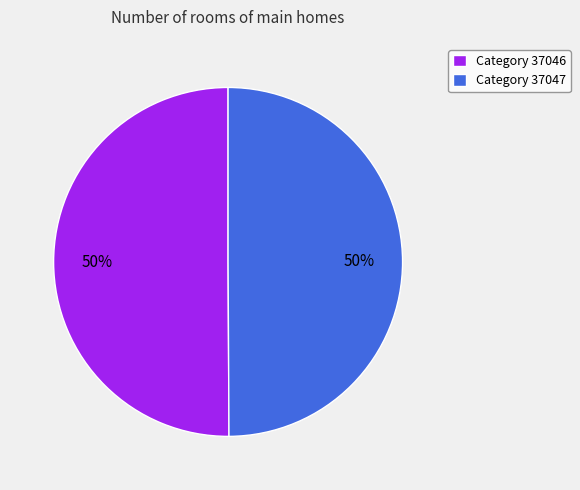

To the nearest percent, what is the combined percentage of Category 37046 and Category 37047?

100%